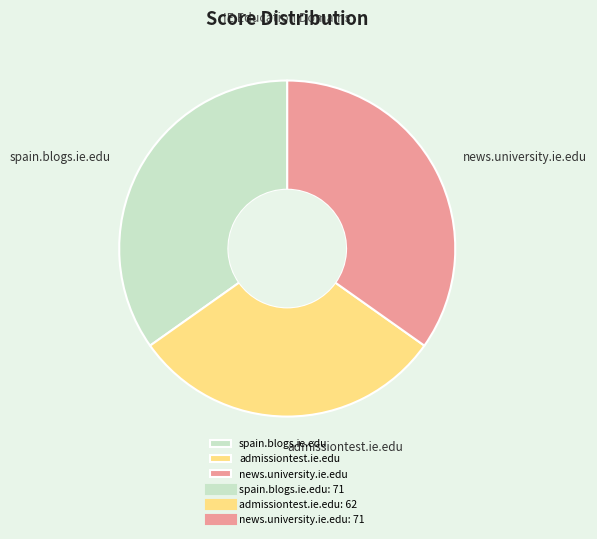

Between spain.blogs.ie.edu and admissiontest.ie.edu, which is larger?

spain.blogs.ie.edu